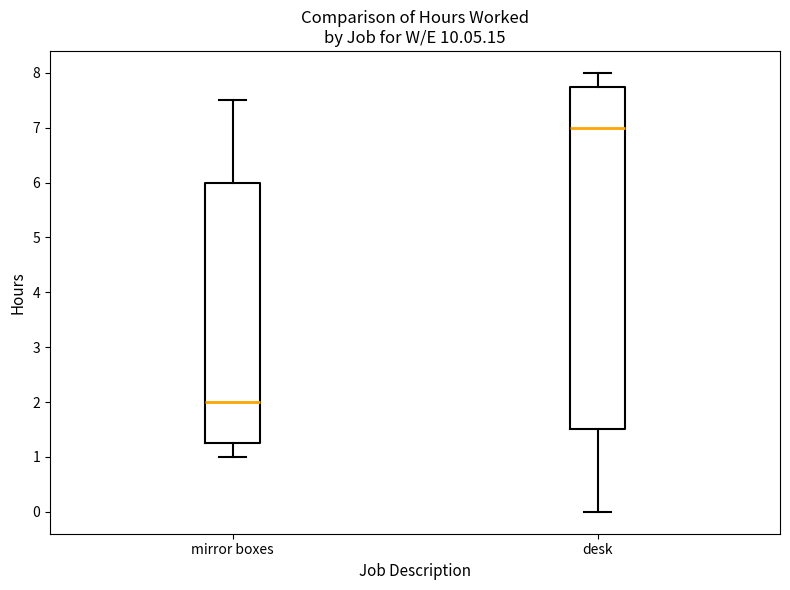

Which box has the lowest median line?

mirror boxes